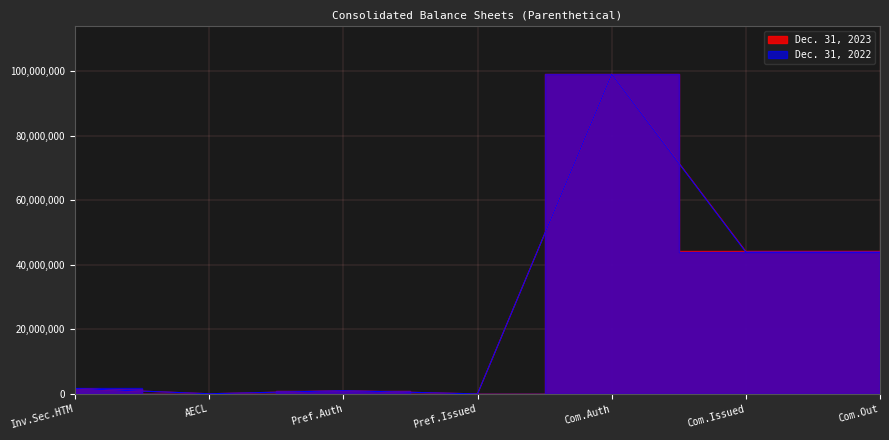

The Dec. 31, 2022 series shows 50464 at AECL. True or false?

True